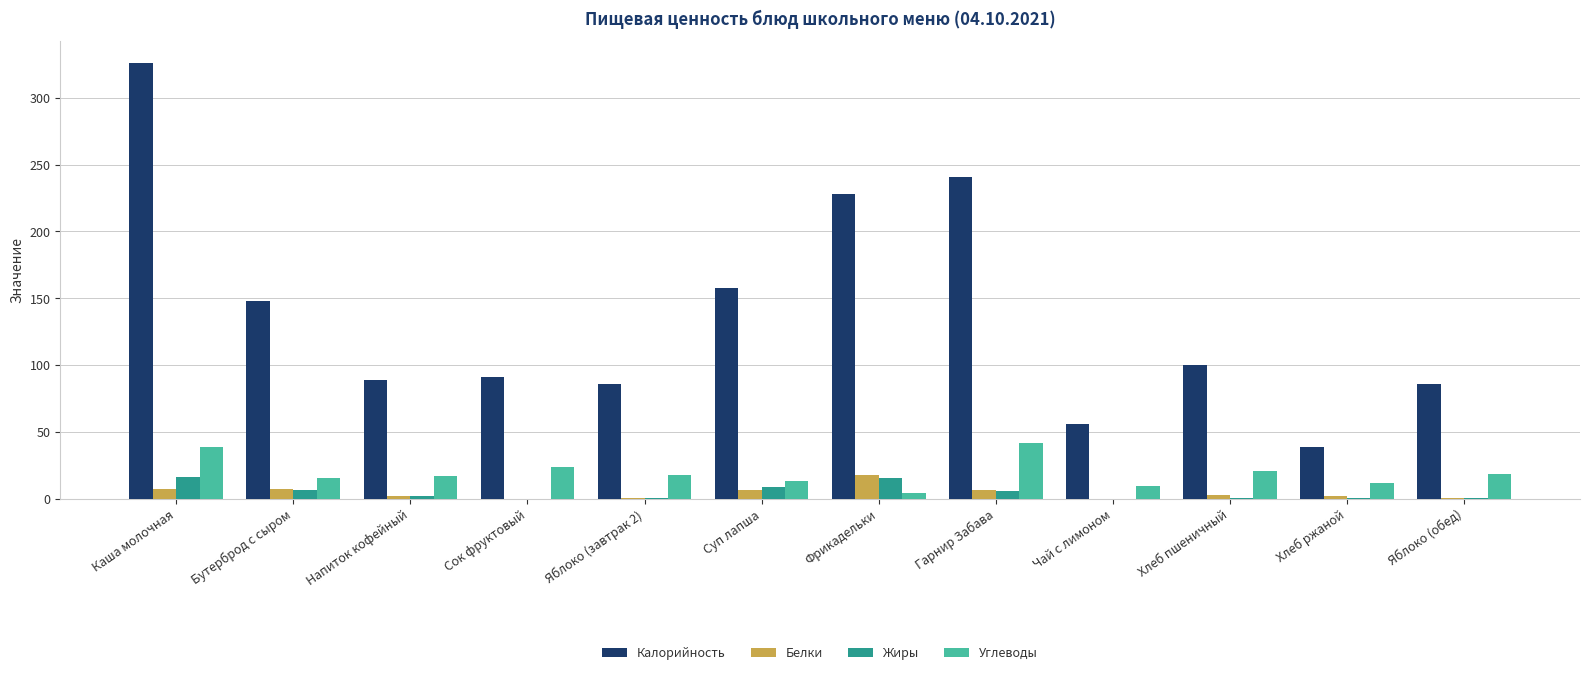

Between Каша молочная and Чай с лимоном, which series saw the biggest shift?

Калорийность